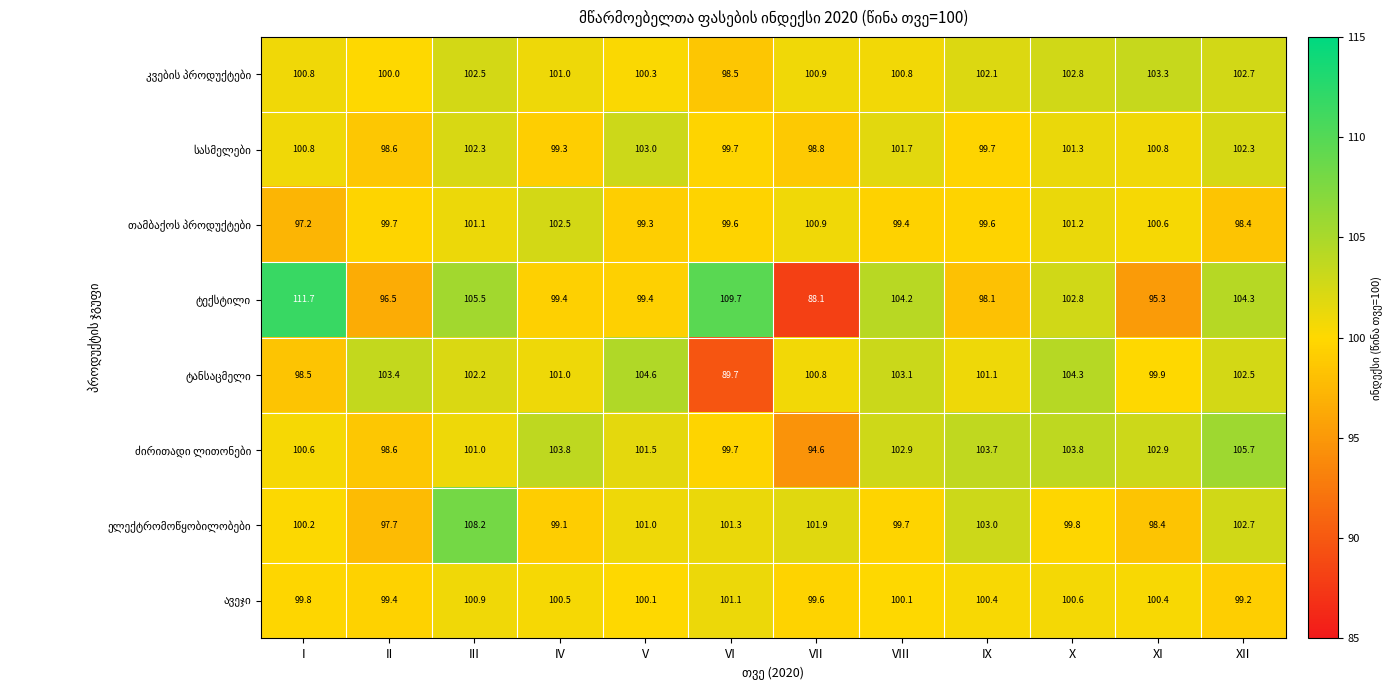

What is the total value across all series at I?

809.6